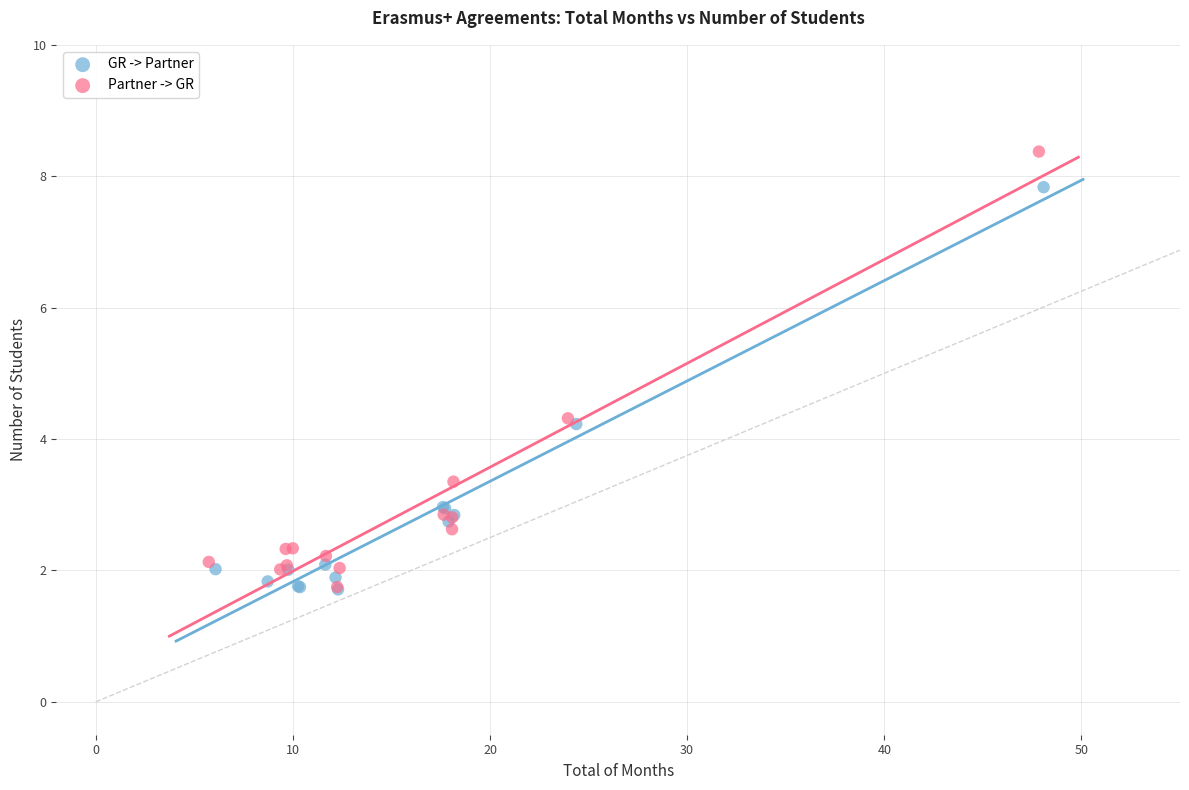

Which series reaches the maximum Y coordinate?

Partner -> GR